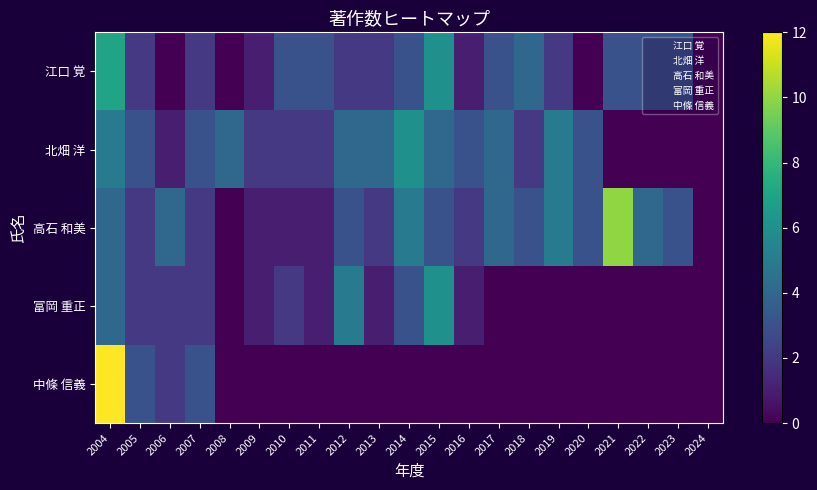

At how many categories does at least one series exceed 6?

2